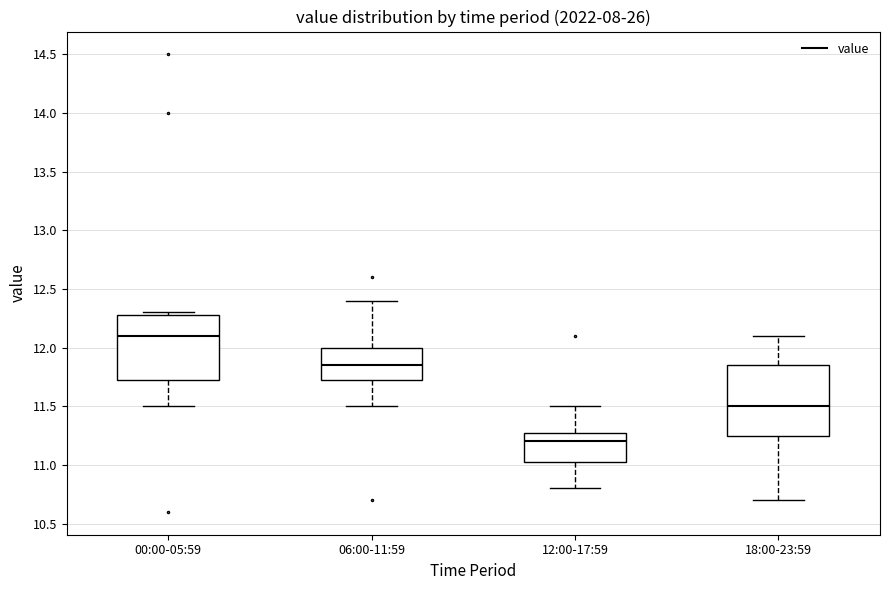

Where is the upper edge of the box for 00:00-05:59 on the y-axis? The values are not printed on the chart, so give them approximately, as read against the axis.

12.30